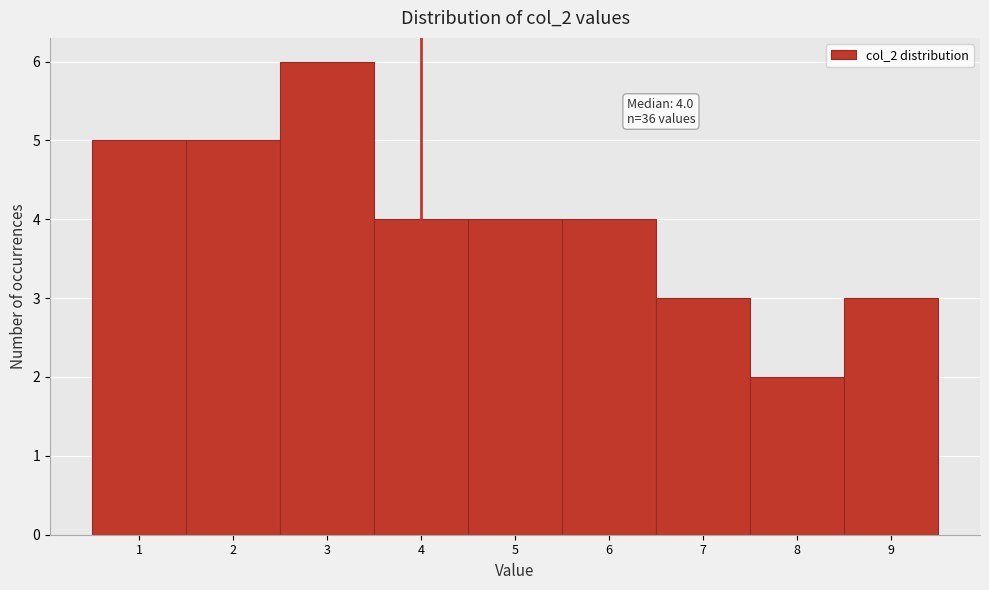

Which range on the x-axis has the tallest bar?

2.5 to 3.5